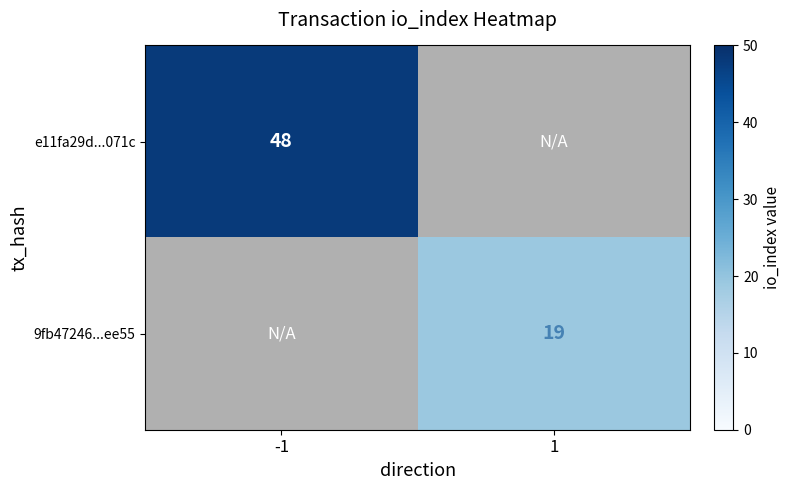

True or false: 9fb47246...ee55 has a value of 27 at 1.

False